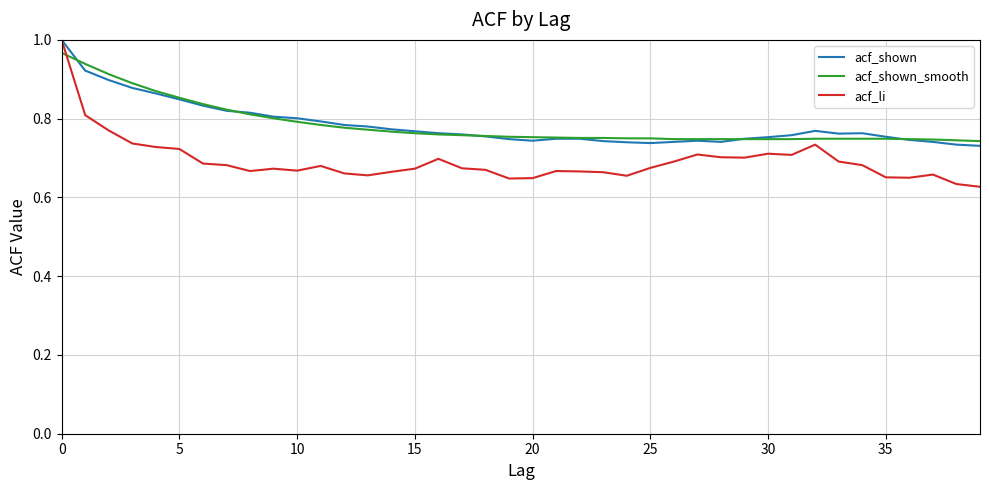

True or false: acf_shown_smooth and acf_shown intersect in this chart.

True